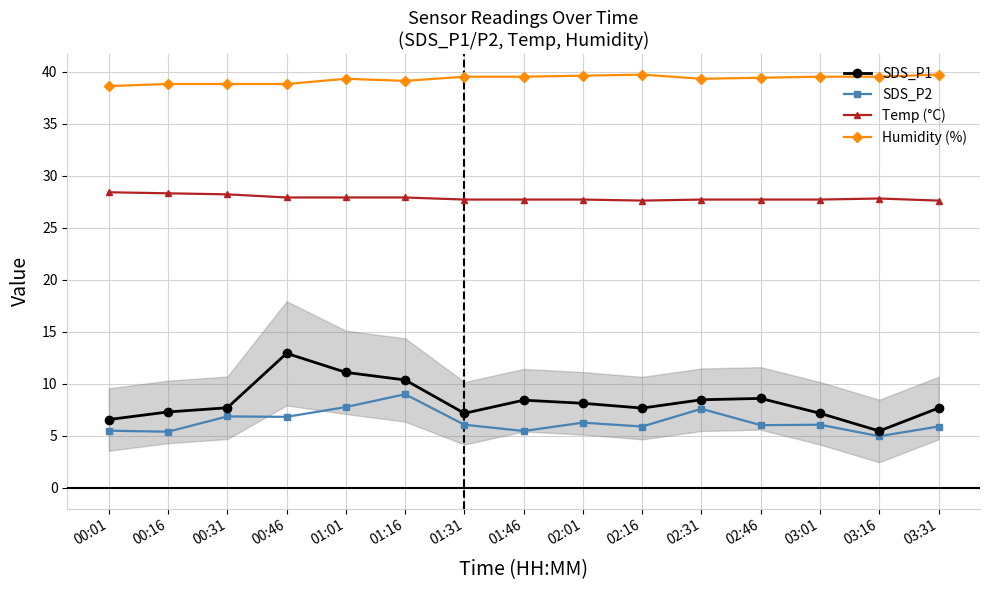

True or false: Temp (°C) has a value of 27.7 at 02:01.

True